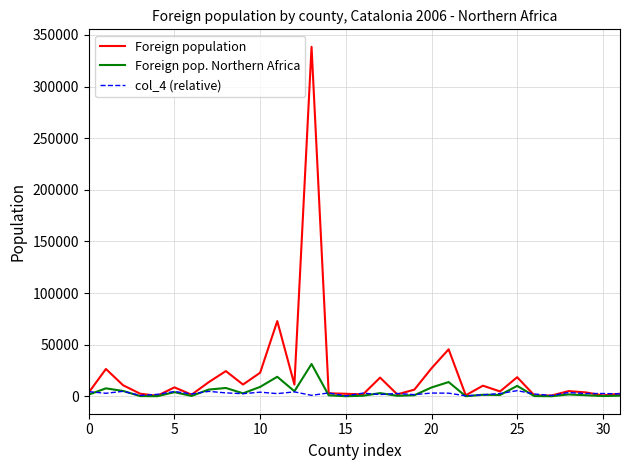

How many categories are shown in the chart?

32